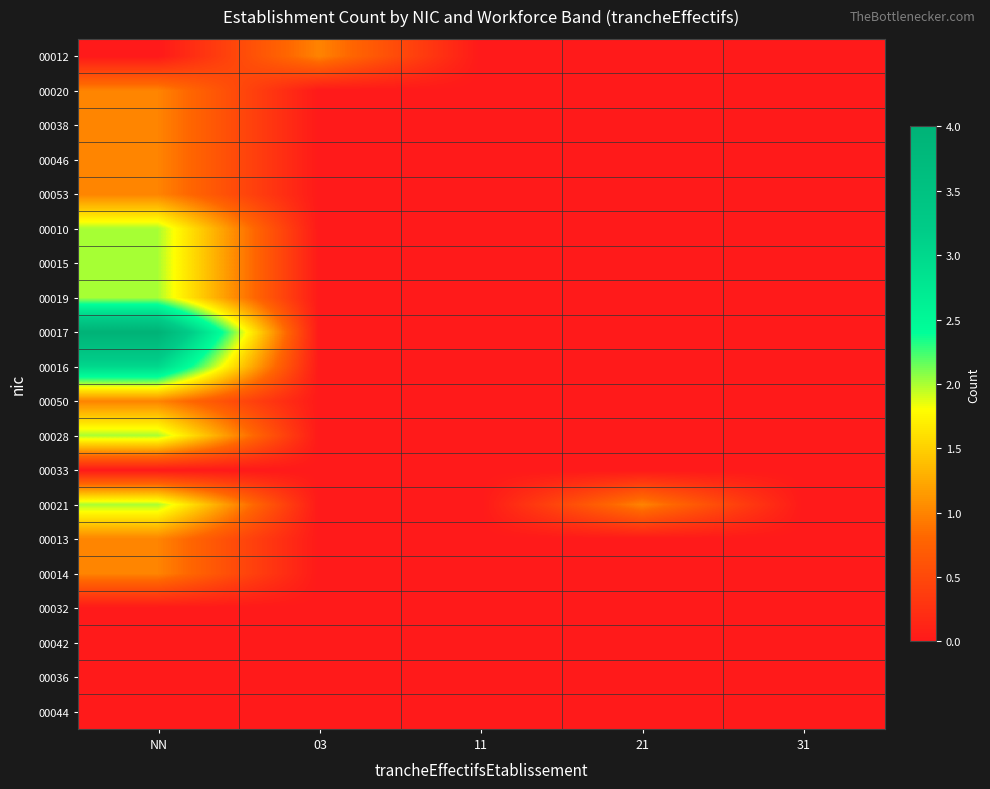

What is the greatest value displayed?

4